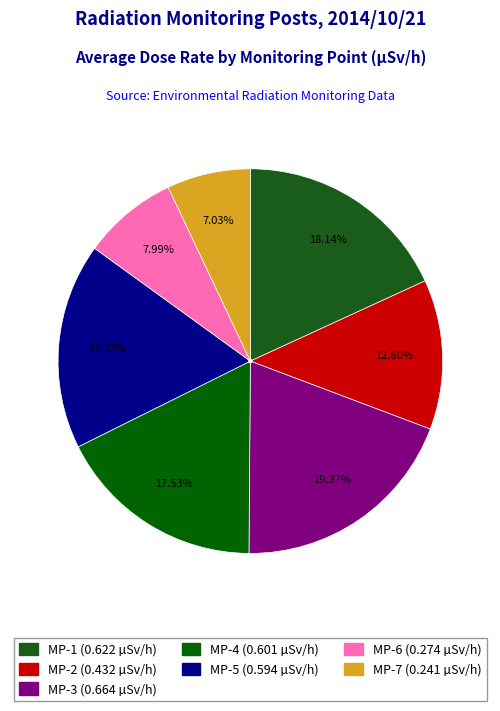

Is there any slice that represents more than half of the pie?

No